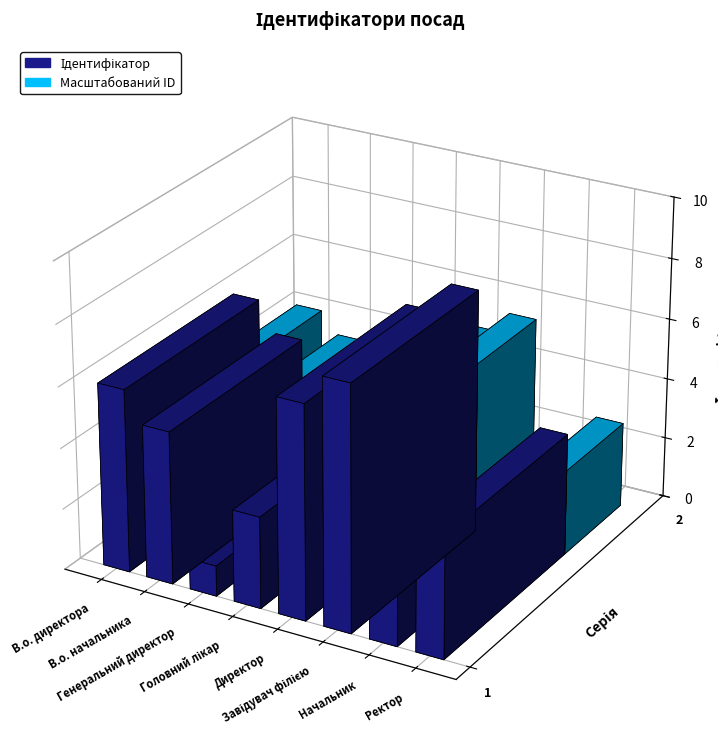

Between Головний лікар and Ректор, which is larger?

Ректор